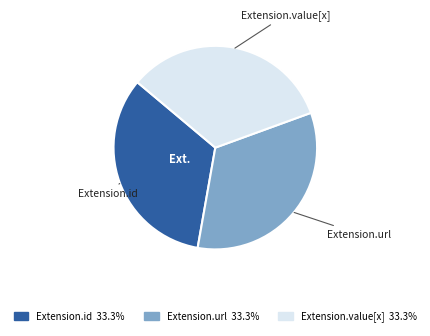

Is there a majority slice in this chart?

No